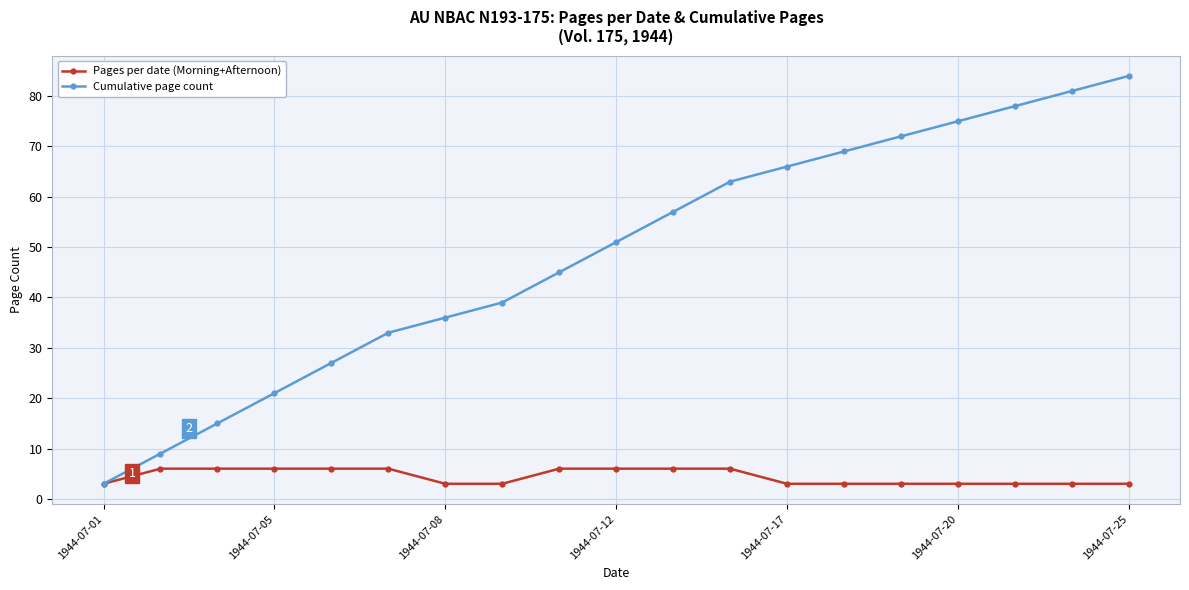

Which series has the widest spread of values?

Cumulative page count